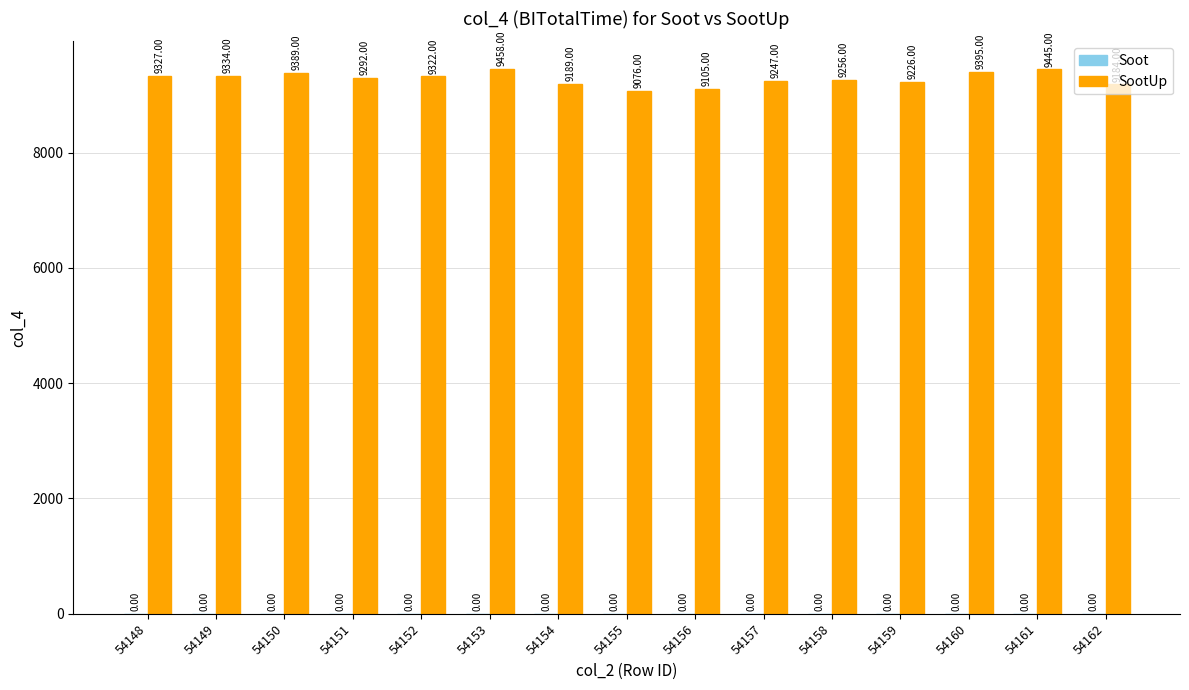

List the labels in order of value, smallest first.

54155, 54156, 54162, 54154, 54159, 54157, 54158, 54151, 54152, 54148, 54149, 54150, 54160, 54161, 54153